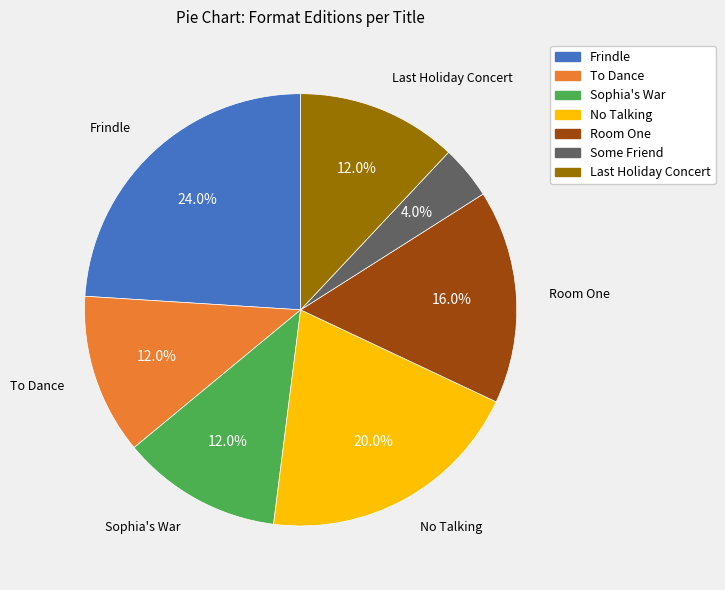

How many segments does this pie chart have?

7